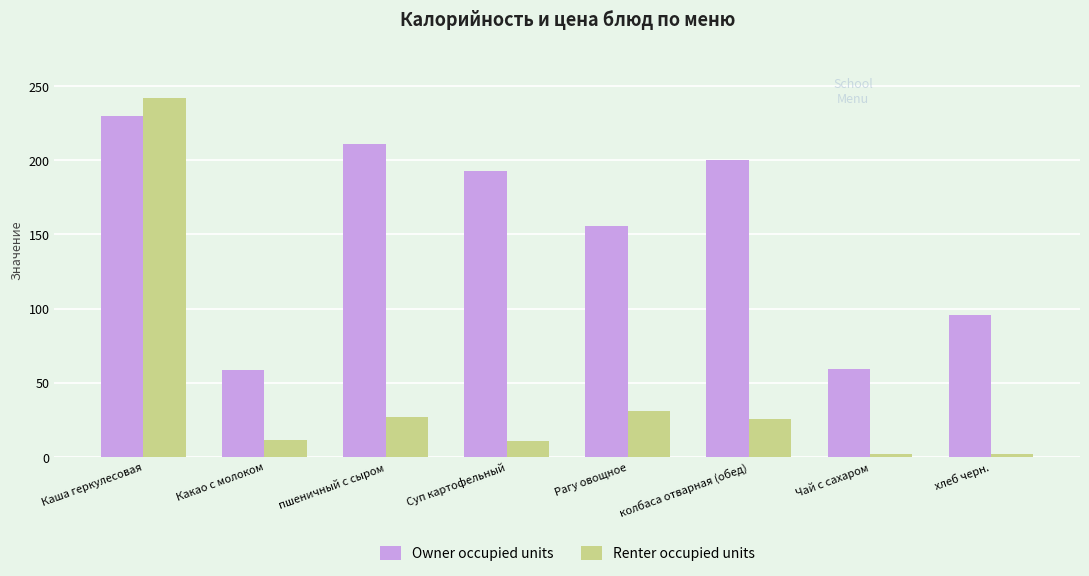

At how many categories does at least one series exceed 31?

8